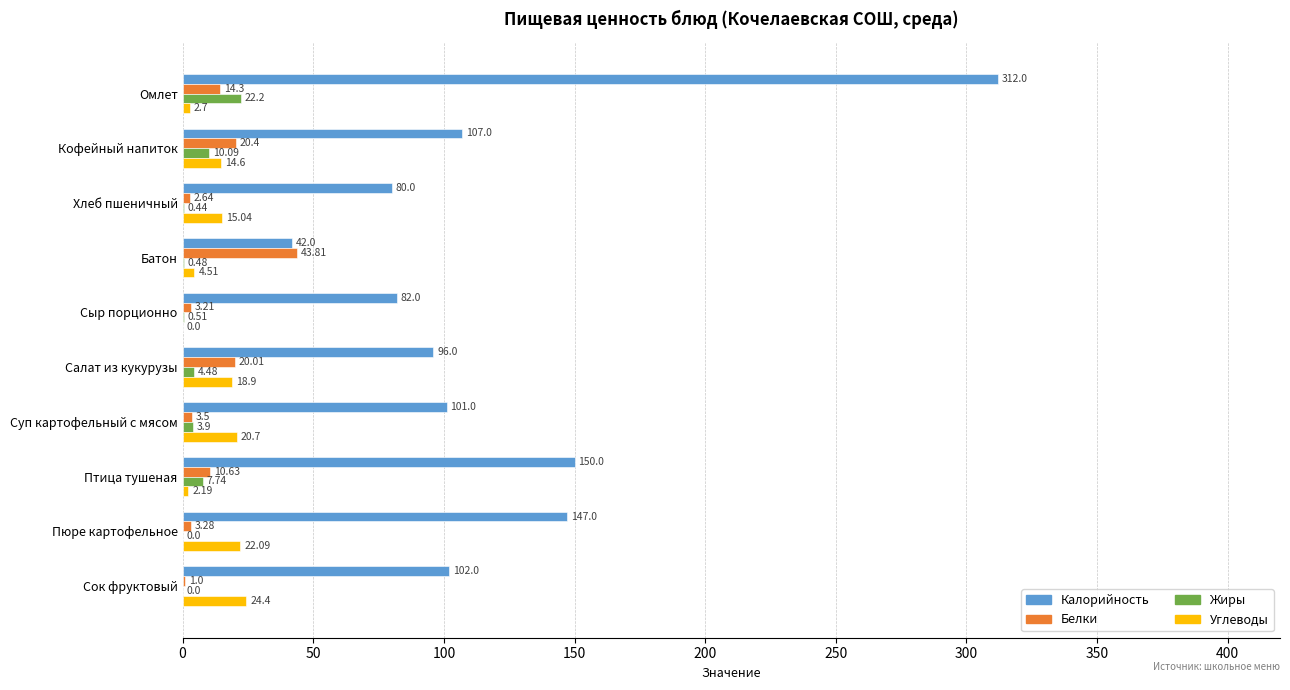

The value of Калорийность at Салат из кукурузы is 21.5. True or false?

False